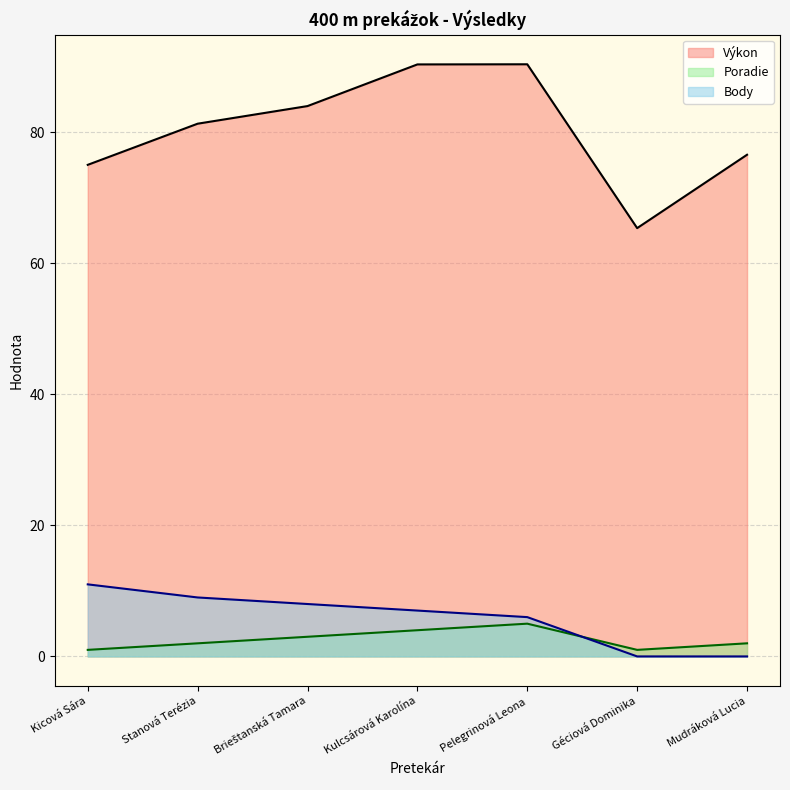

At which category is the sum across all series the highest?

Pelegrinová Leona